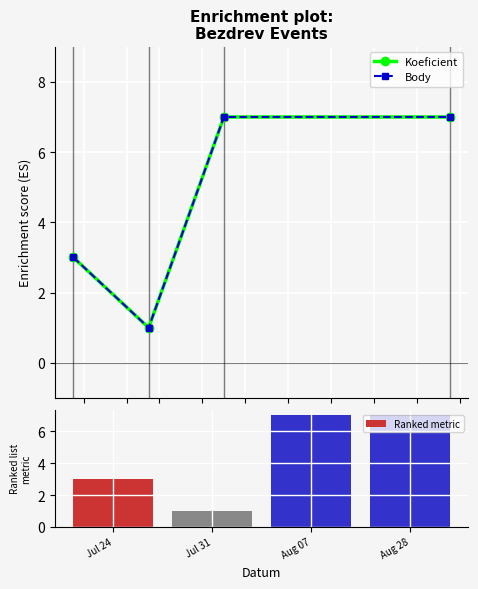

At which category does the chart reach its peak across all series?

Aug 07